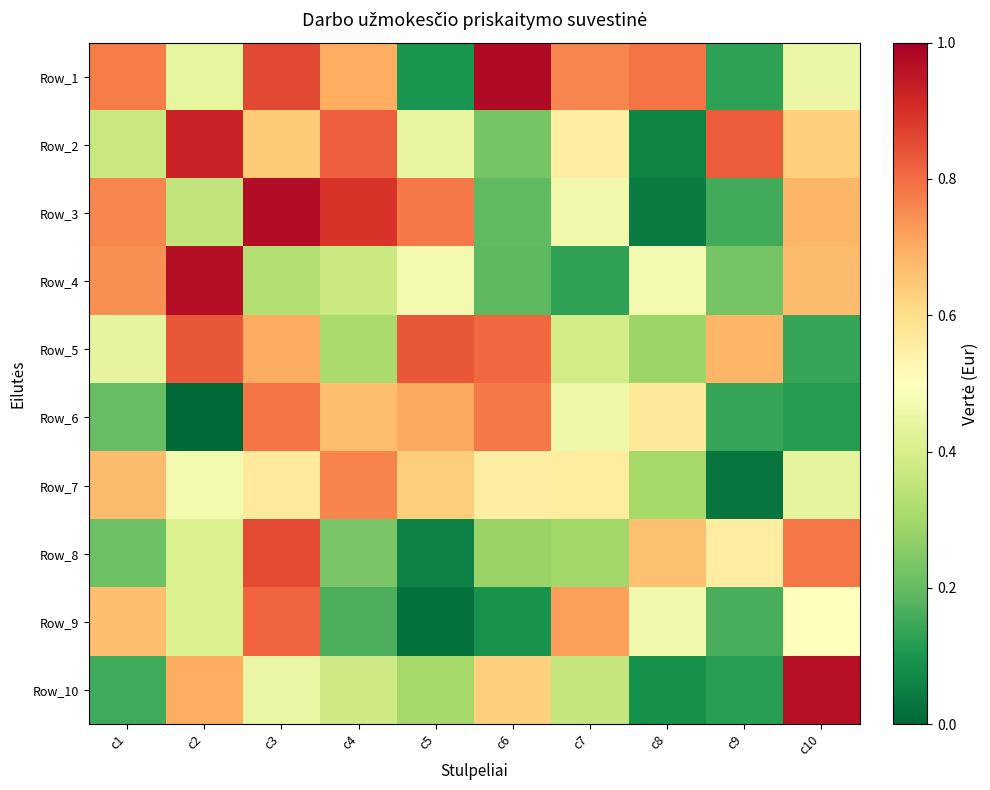

Reading left to right, what are all the values shown in this chart?

Row_1: c1=0.8	c2=0.4	c3=0.9	c4=0.7	c5=0.1	c6=1.0	c7=0.8	c8=0.8	c9=0.1	c10=0.5
Row_2: c1=0.4	c2=0.9	c3=0.6	c4=0.8	c5=0.4	c6=0.2	c7=0.6	c8=0.1	c9=0.8	c10=0.6
Row_3: c1=0.8	c2=0.4	c3=1.0	c4=0.9	c5=0.8	c6=0.2	c7=0.5	c8=0.0	c9=0.2	c10=0.7
Row_4: c1=0.7	c2=1.0	c3=0.3	c4=0.4	c5=0.5	c6=0.2	c7=0.1	c8=0.5	c9=0.2	c10=0.7
Row_5: c1=0.4	c2=0.8	c3=0.7	c4=0.3	c5=0.8	c6=0.8	c7=0.4	c8=0.3	c9=0.7	c10=0.1
Row_6: c1=0.2	c2=0.0	c3=0.8	c4=0.7	c5=0.7	c6=0.8	c7=0.5	c8=0.6	c9=0.1	c10=0.1
Row_7: c1=0.7	c2=0.5	c3=0.6	c4=0.8	c5=0.6	c6=0.6	c7=0.6	c8=0.3	c9=0.0	c10=0.4
Row_8: c1=0.2	c2=0.4	c3=0.9	c4=0.2	c5=0.1	c6=0.3	c7=0.3	c8=0.7	c9=0.6	c10=0.8
Row_9: c1=0.7	c2=0.4	c3=0.8	c4=0.2	c5=0.0	c6=0.1	c7=0.7	c8=0.5	c9=0.2	c10=0.5
Row_10: c1=0.2	c2=0.7	c3=0.4	c4=0.4	c5=0.3	c6=0.6	c7=0.4	c8=0.1	c9=0.1	c10=1.0